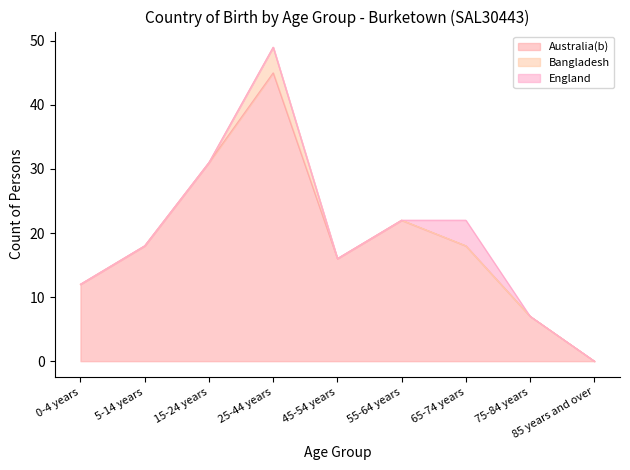

At which label does Australia(b) reach its peak?

25-44 years